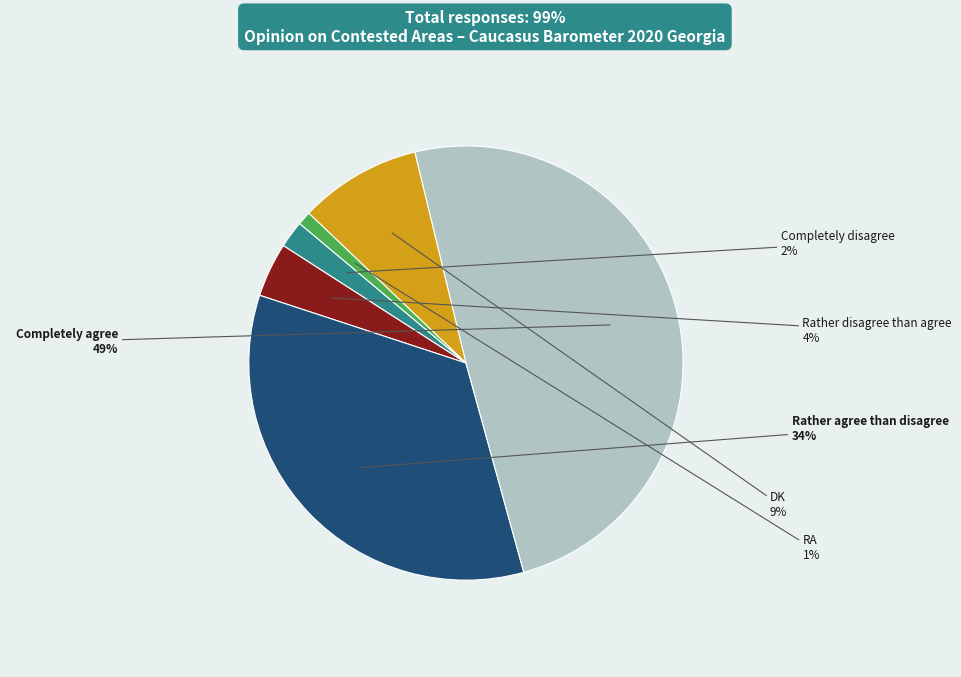

Count the number of slices in the pie.

6